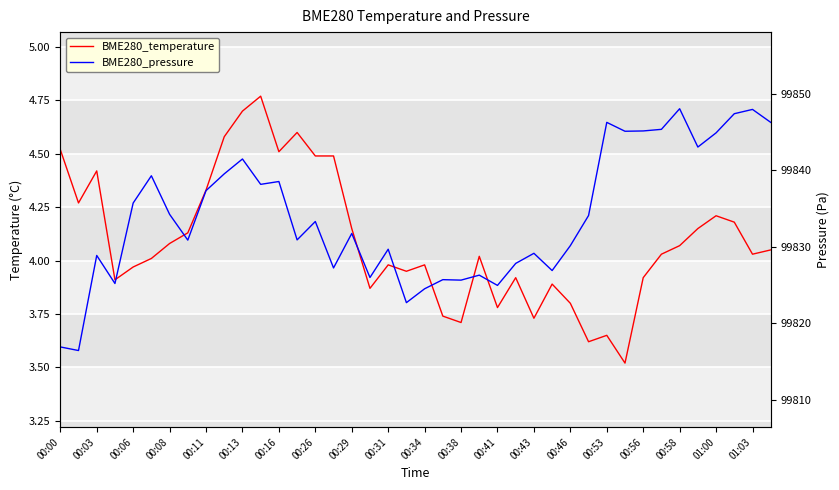

How many lines are shown in the chart?

2